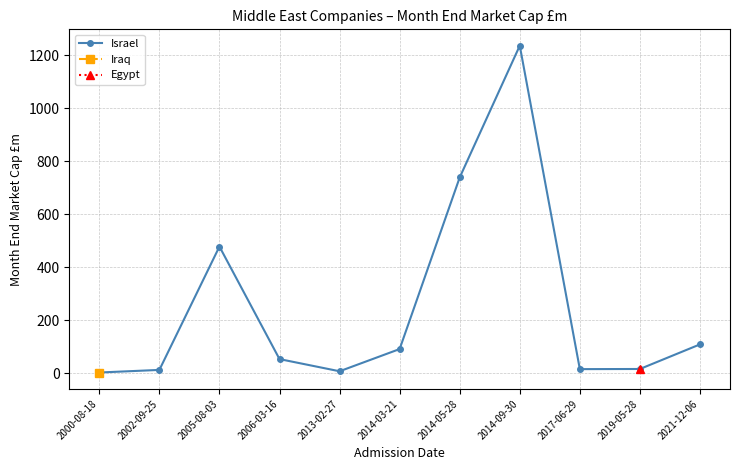

Which label corresponds to the largest value in the chart?

2014-09-30